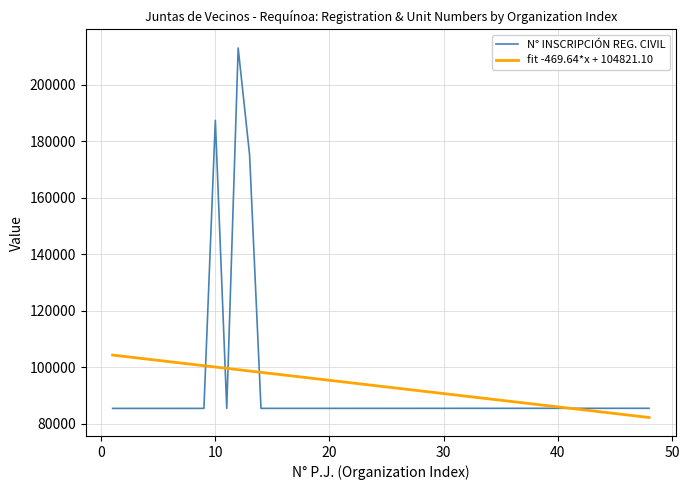

Which series has the largest range (max minus min)?

N° INSCRIPCIÓN REG. CIVIL